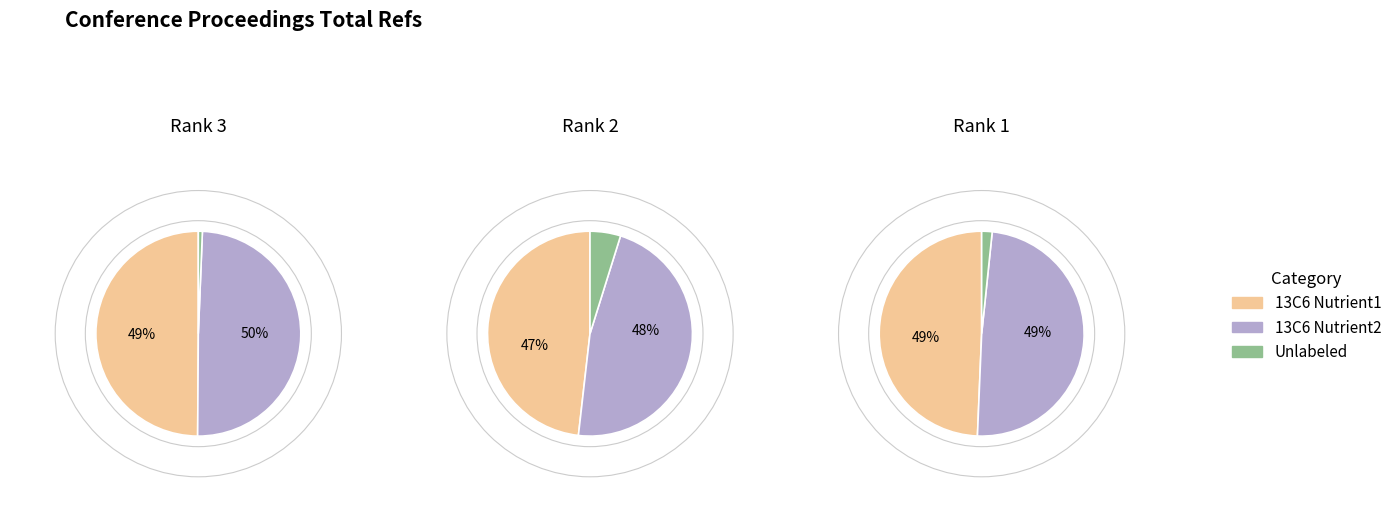

How many slices are in this pie chart?

3